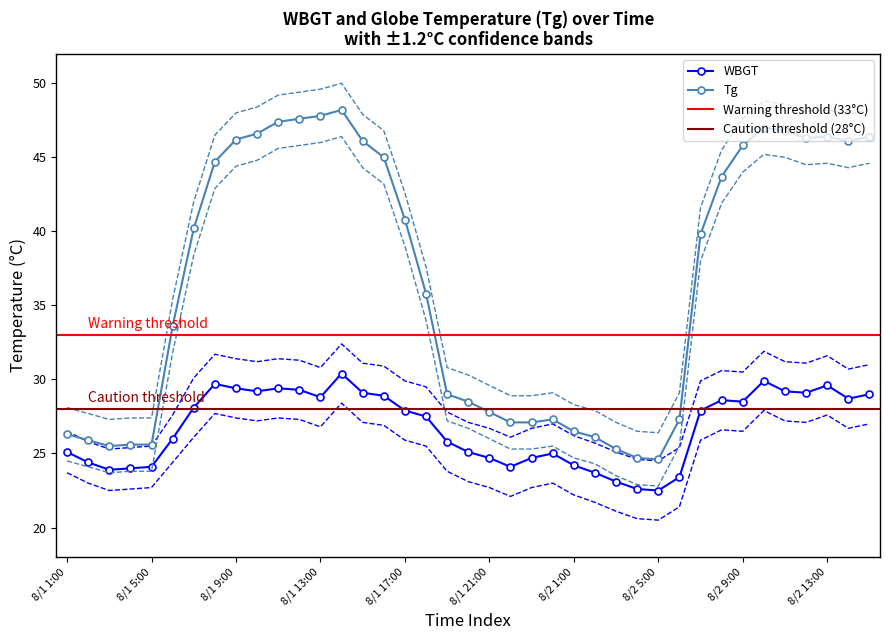

How many lines are shown in the chart?

2